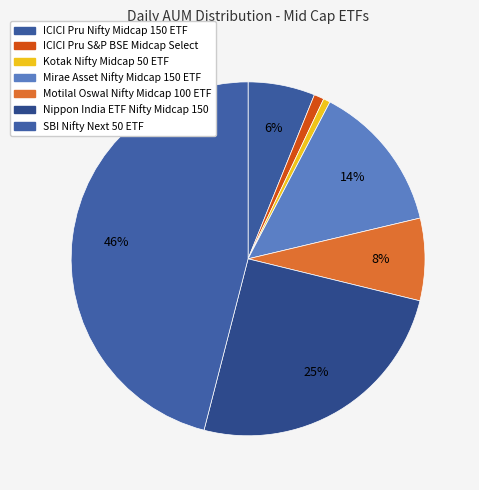

Count the number of slices in the pie.

7